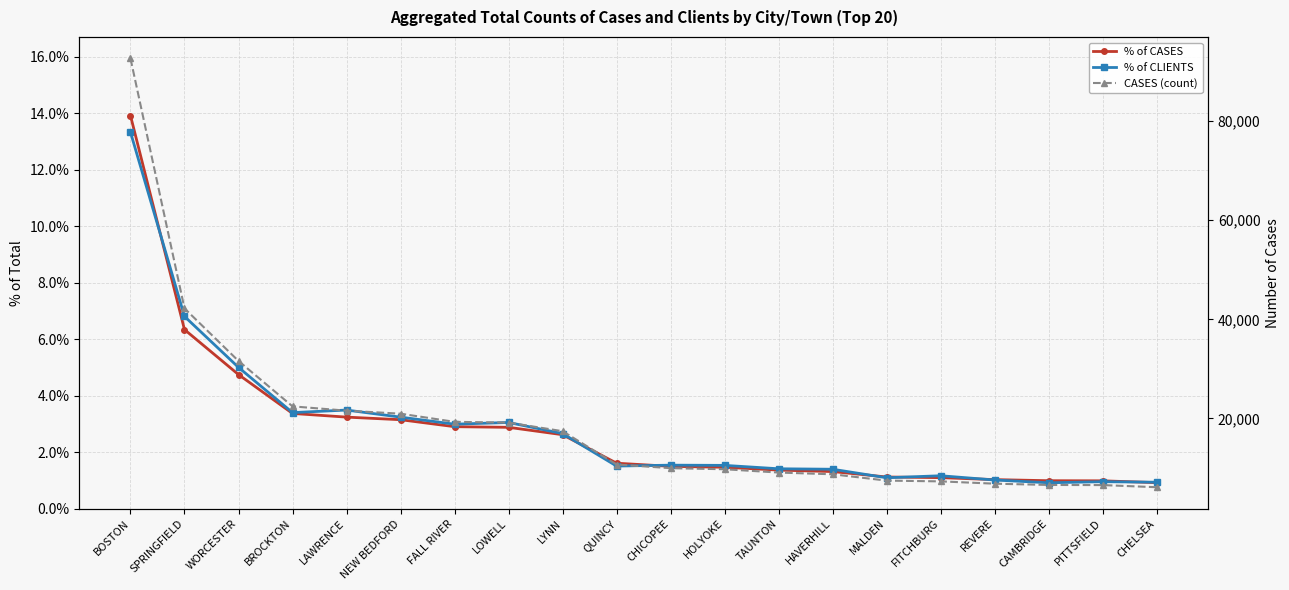

True or false: % of CLIENTS has more than 2 interior local peaks.

True